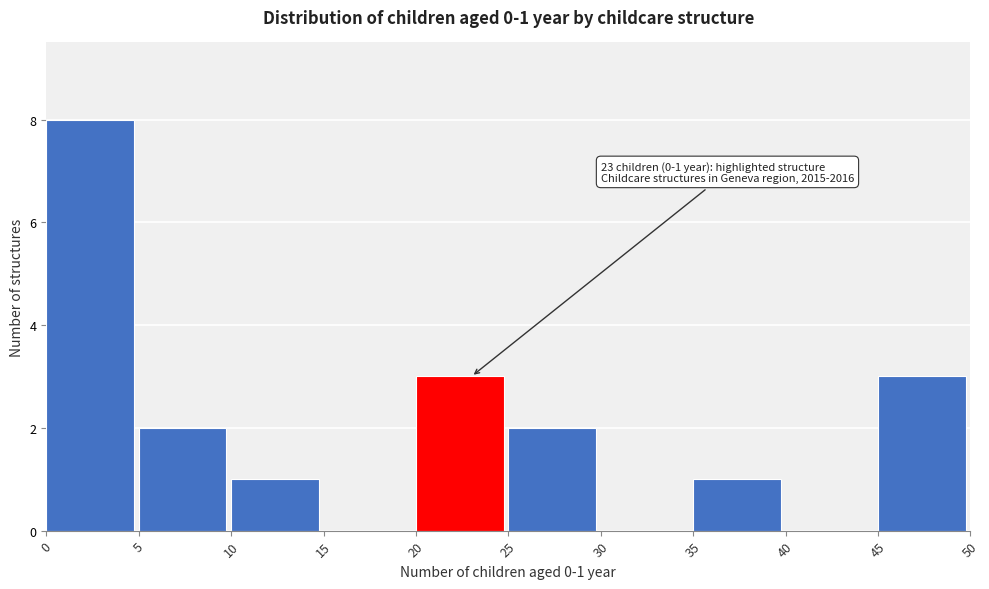

Which range on the x-axis has the tallest bar?

0 to 5